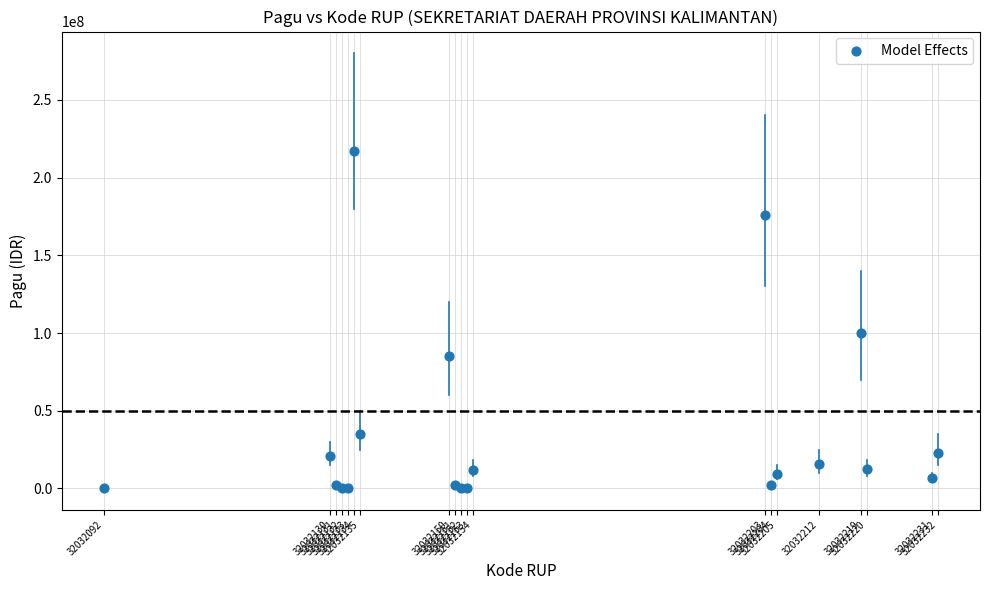

What Y value in the scatter plot is closest to 108800000?

99958000